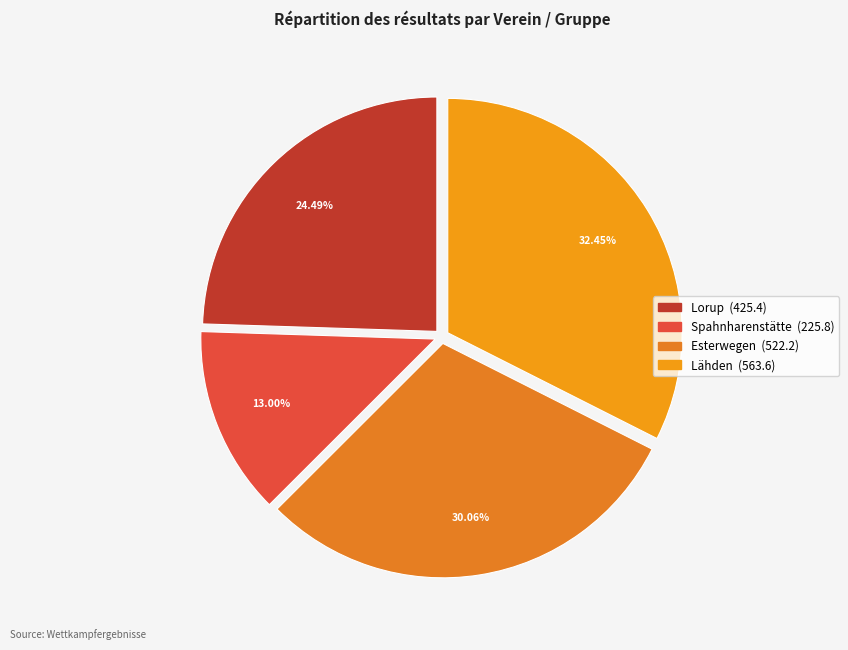

Do Spahnharenstätte and Lähden together represent more than half of the pie?

No